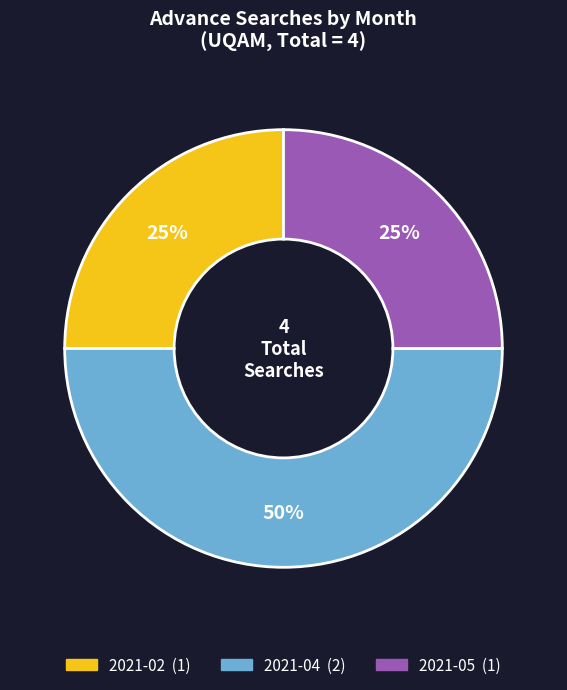

To the nearest percent, what is the difference between the 2021-04 and 2021-05 slice percentages?

25%